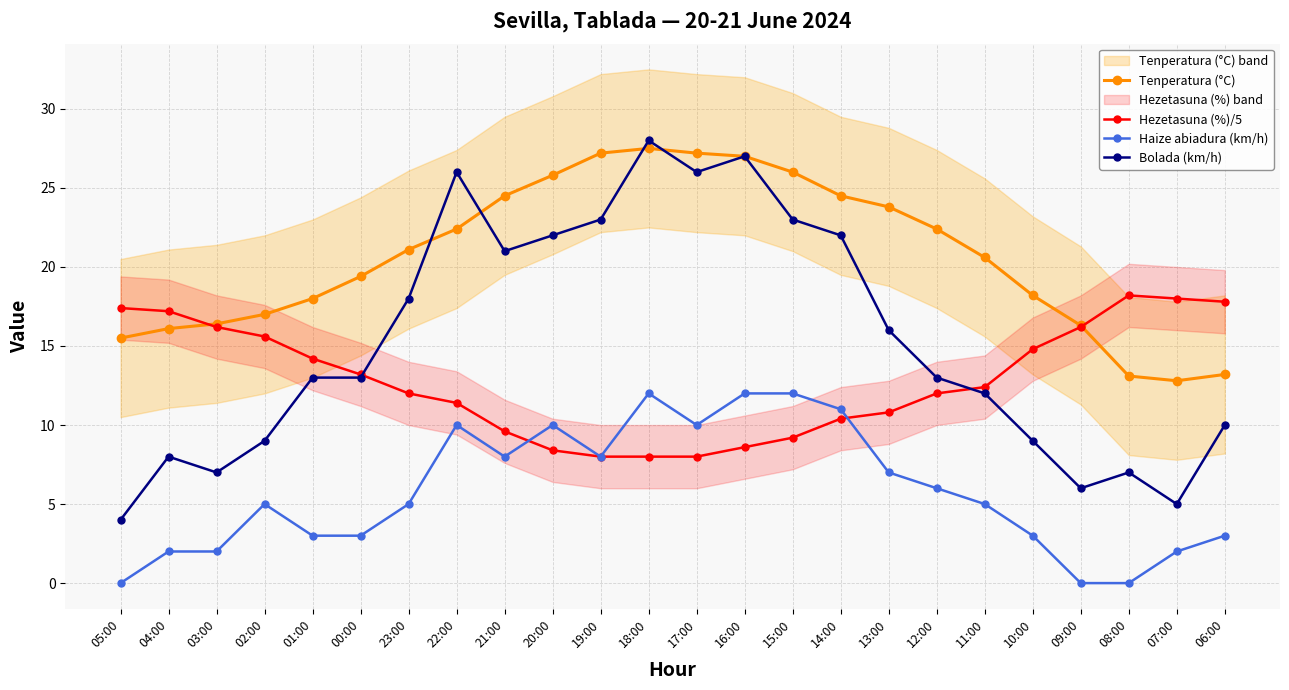

What is the label of the 22nd point from the left?

08:00